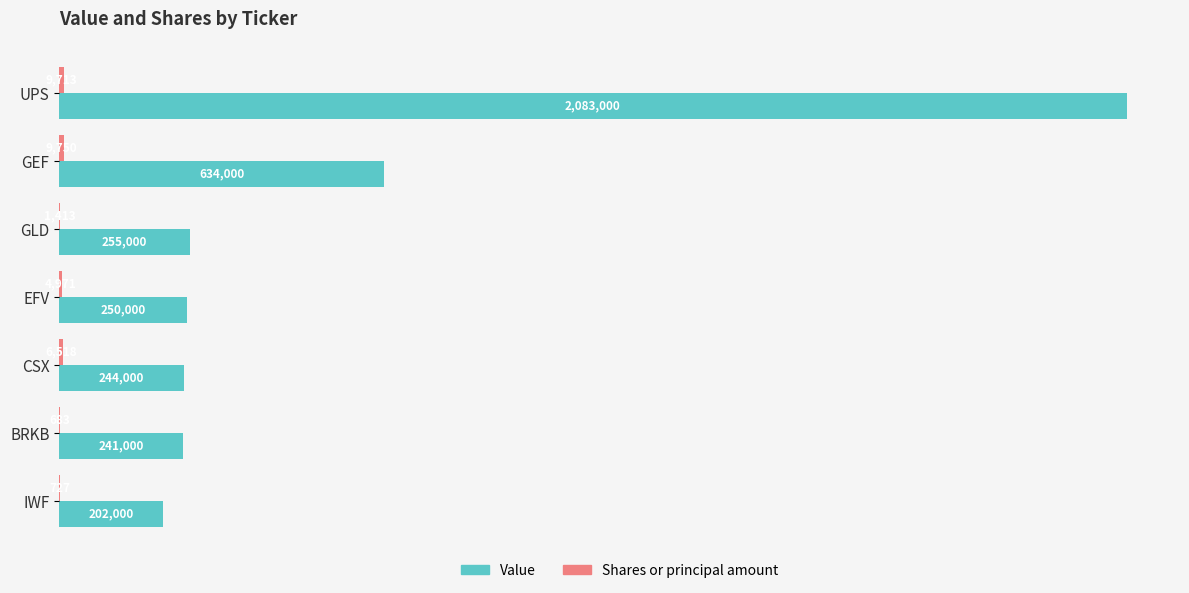

Which series has the largest total across all categories?

Value